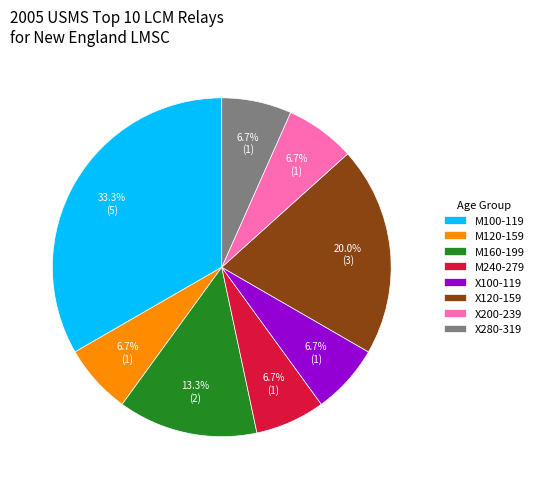

How many slices are in this pie chart?

8